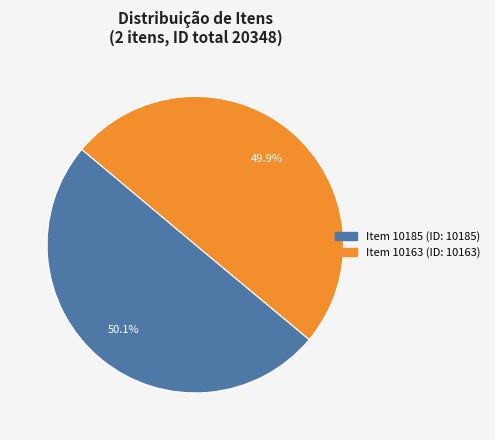

Does any single category account for the majority?

Yes